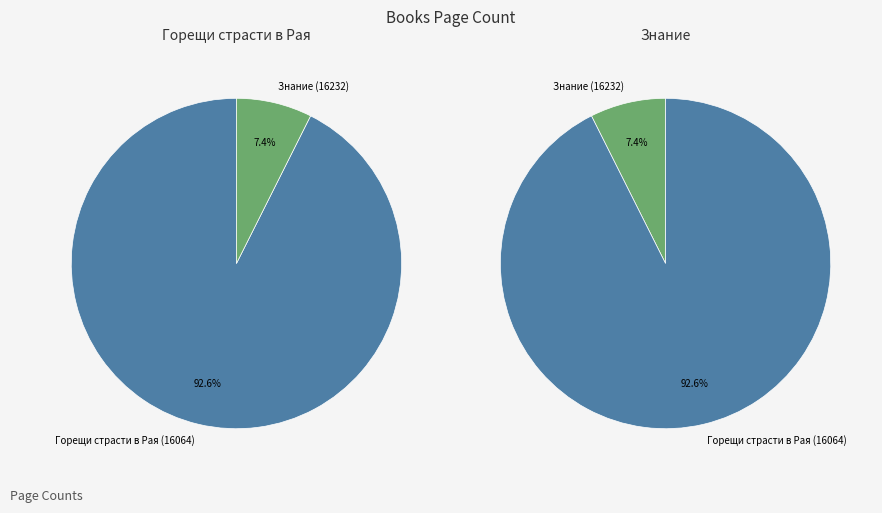

What percentage is the Горещи страсти в Рая (16064) slice, to the nearest percent?

93%